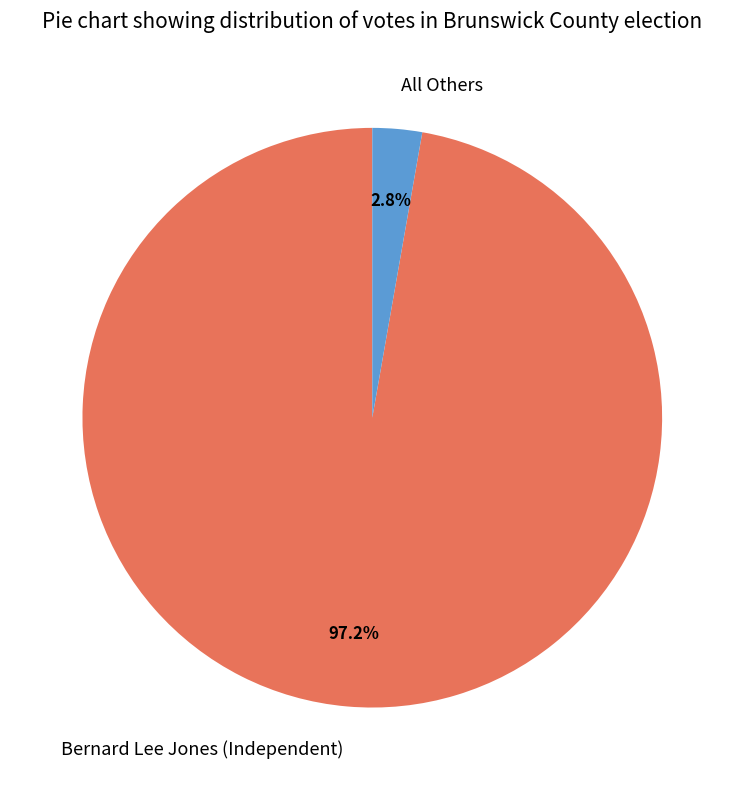

To the nearest percent, what is the difference between the Bernard Lee Jones (Independent) and All Others slice percentages?

94%